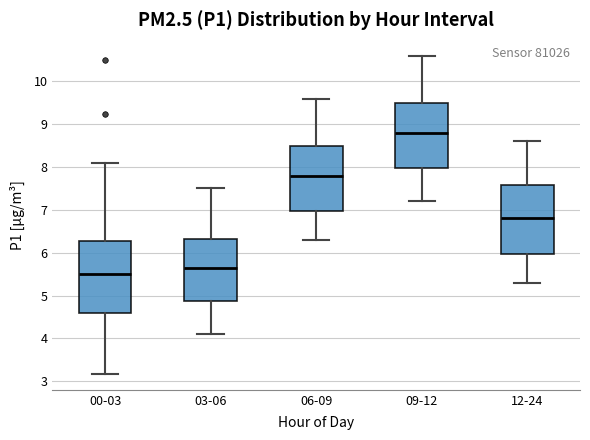

Which box has the highest median line?

09-12